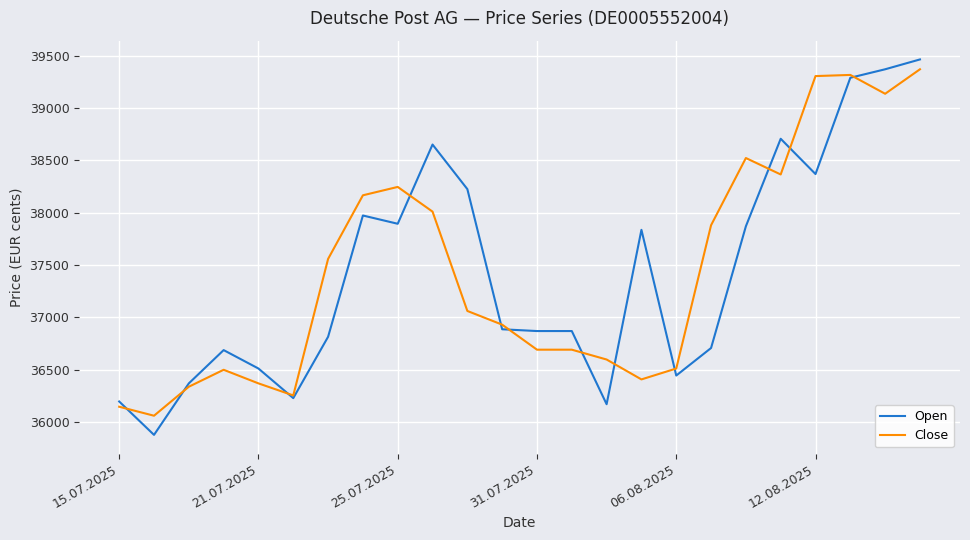

Rank the series by their maximum value, from highest to lowest.

Open, Close